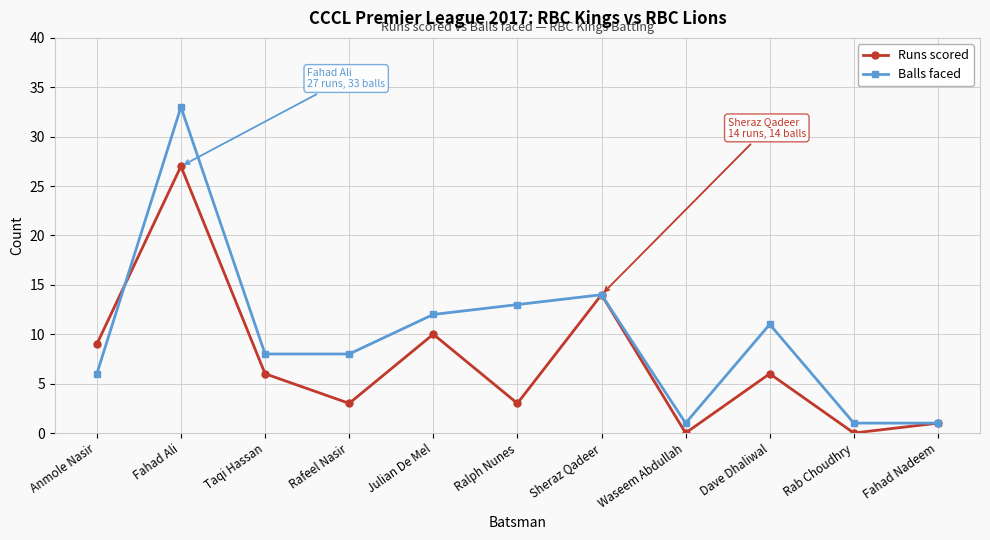

Count the number of categories in the chart.

11